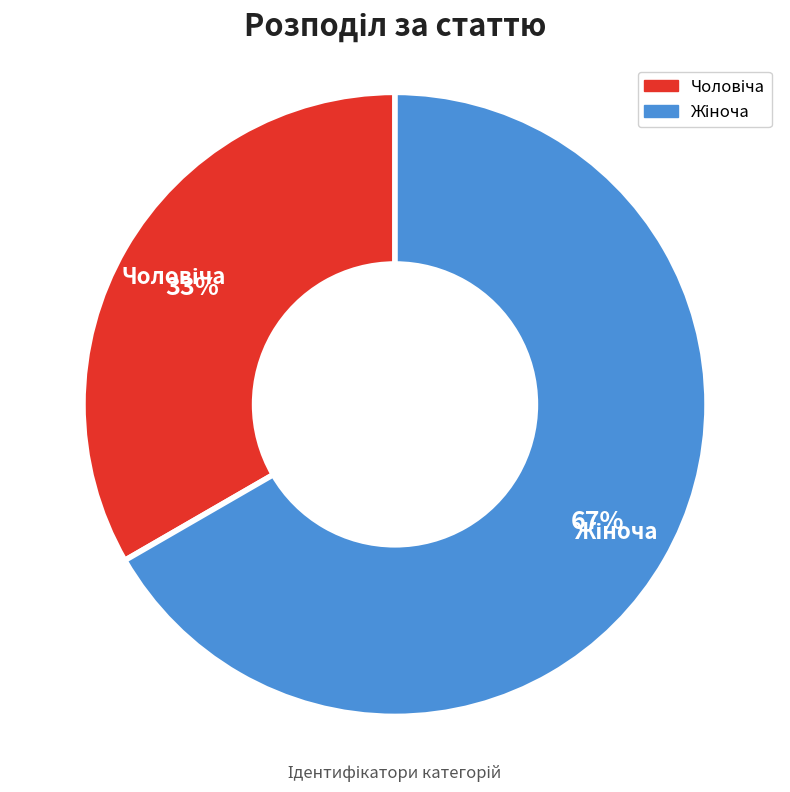

Is there a majority slice in this chart?

Yes